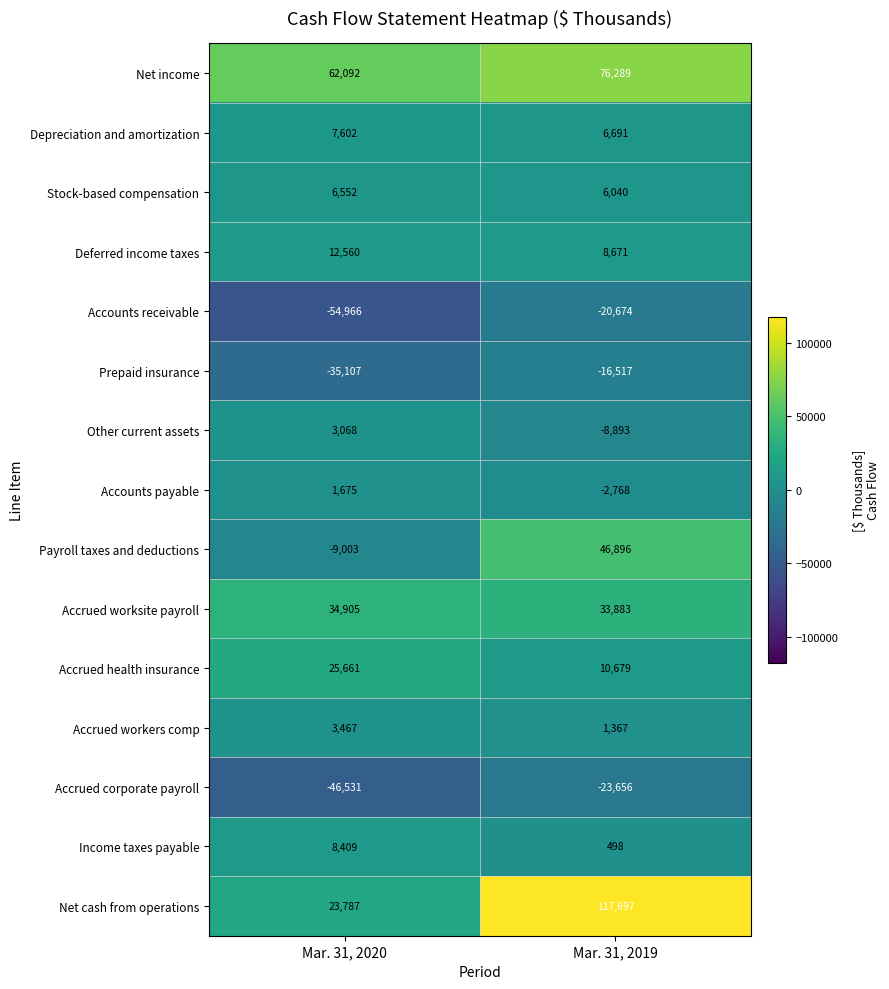

How many data points in Accrued corporate payroll are less than -23656?

1